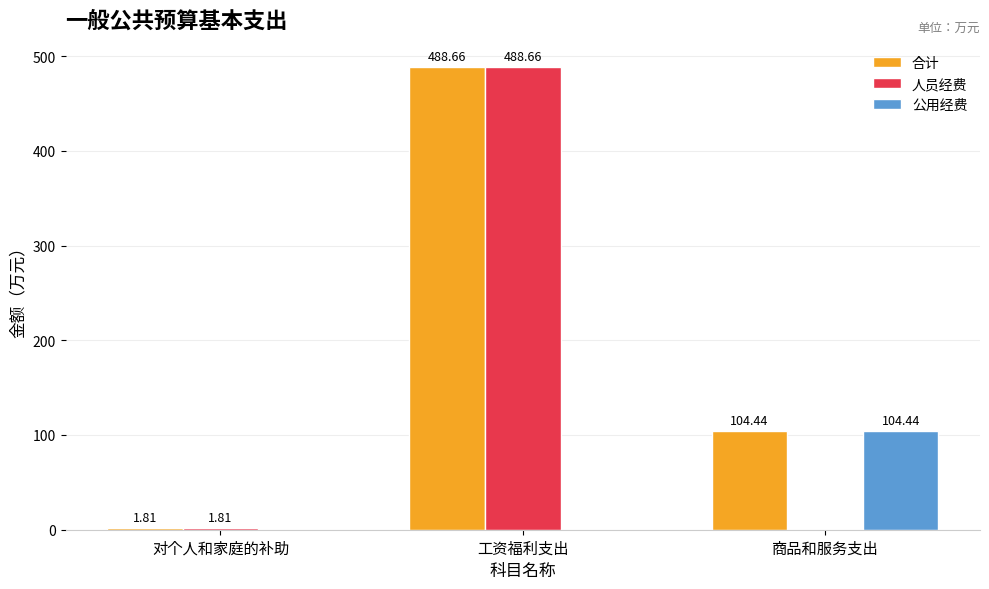

At which label does 合计 reach its peak?

工资福利支出